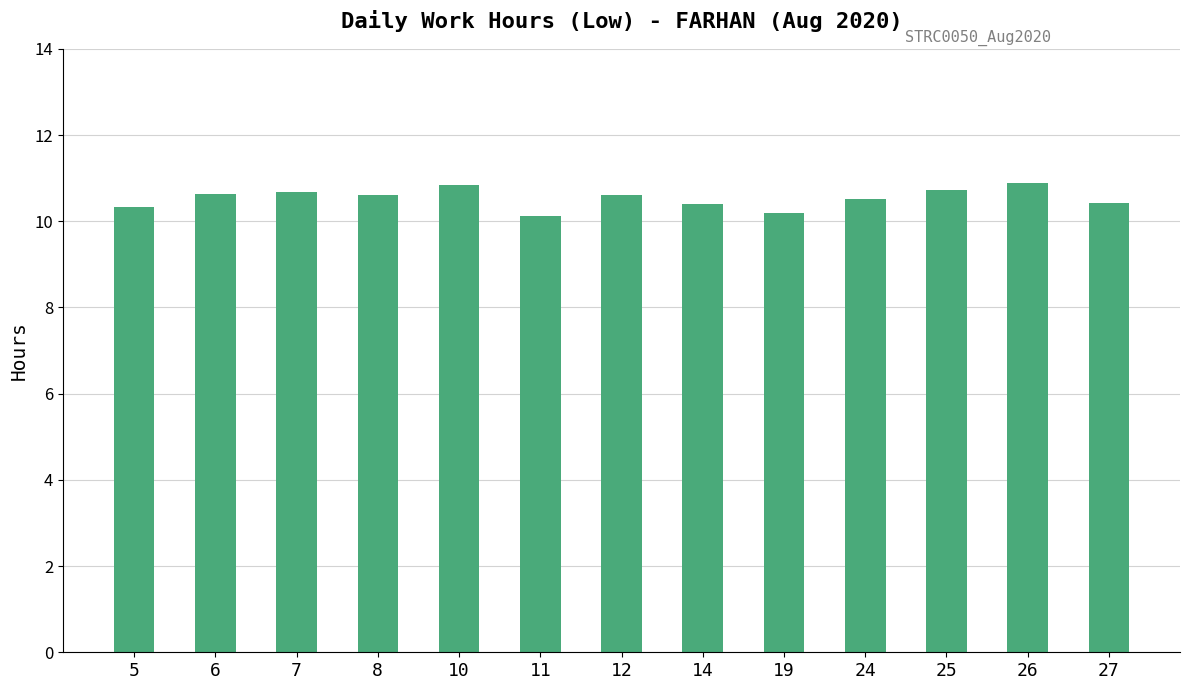

What is the value of the 2nd bar from the left?

10.6